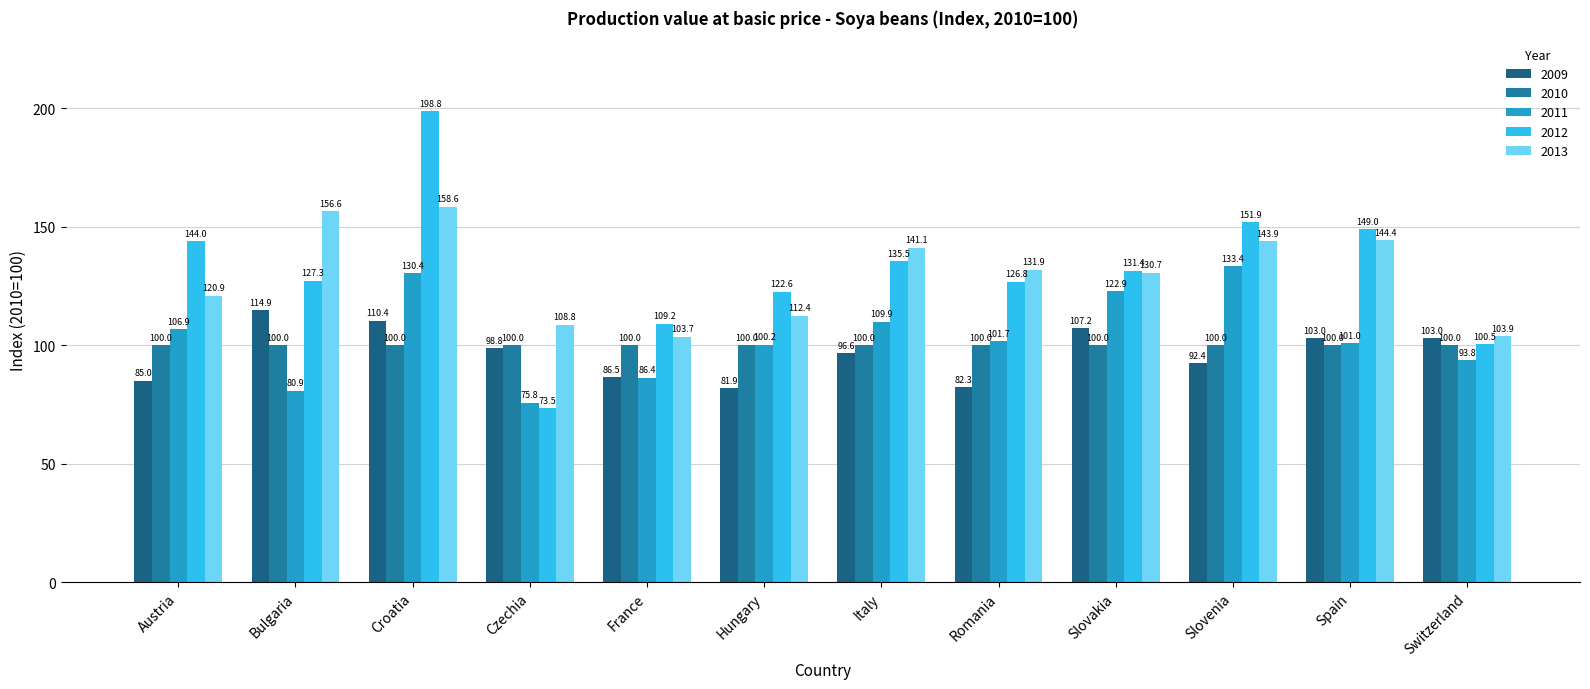

Does the chart contain stacked bars?

No